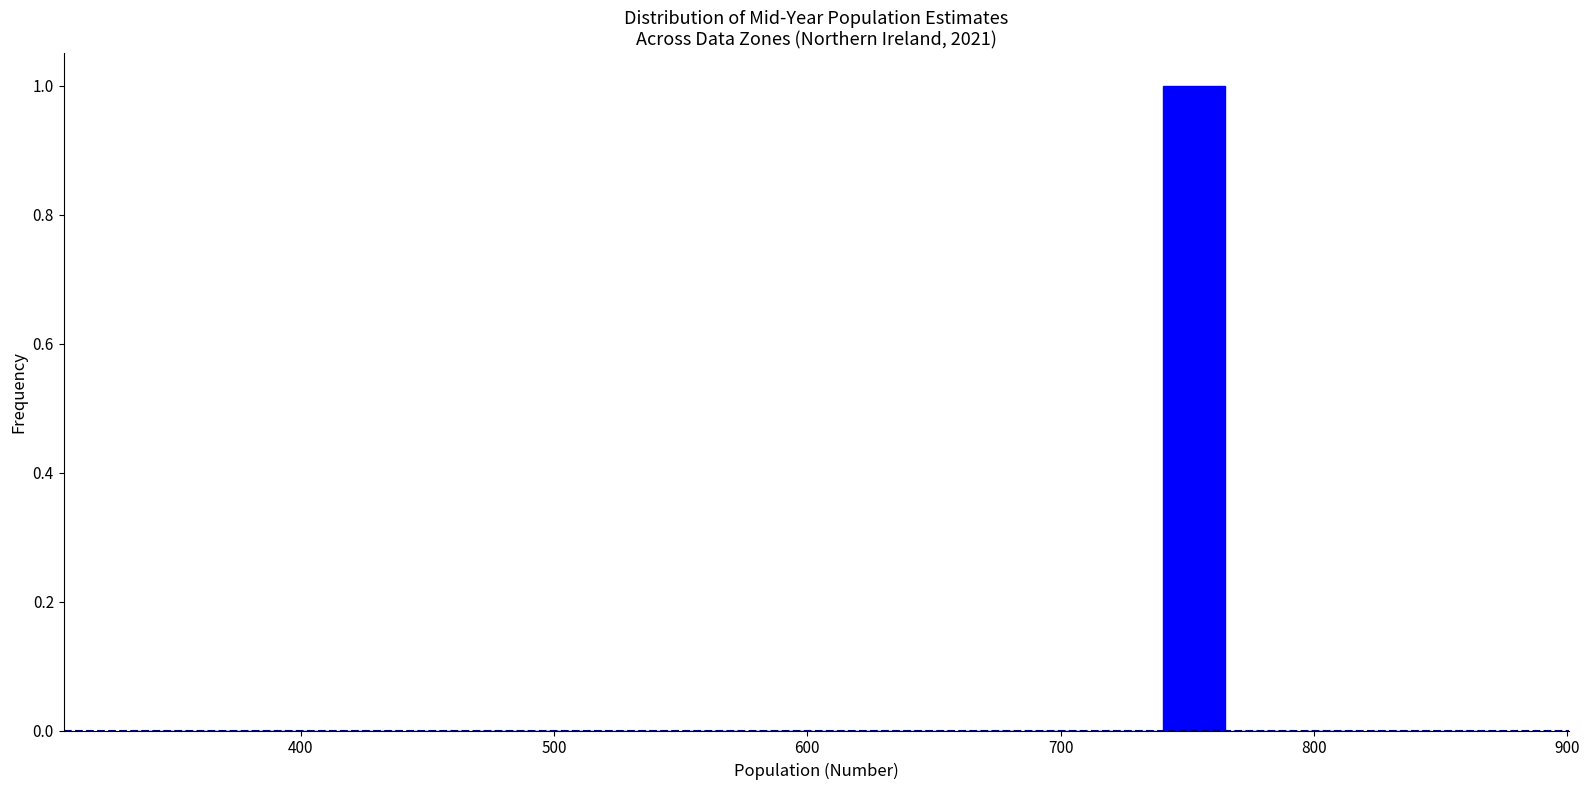

Around what value on the x-axis is the tallest bar? Give the approximate position of its centre, as read against the axis.

750